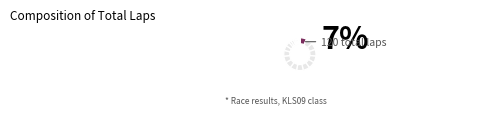

To the nearest percent, what is the difference between the largest and smallest slice percentages?

7%